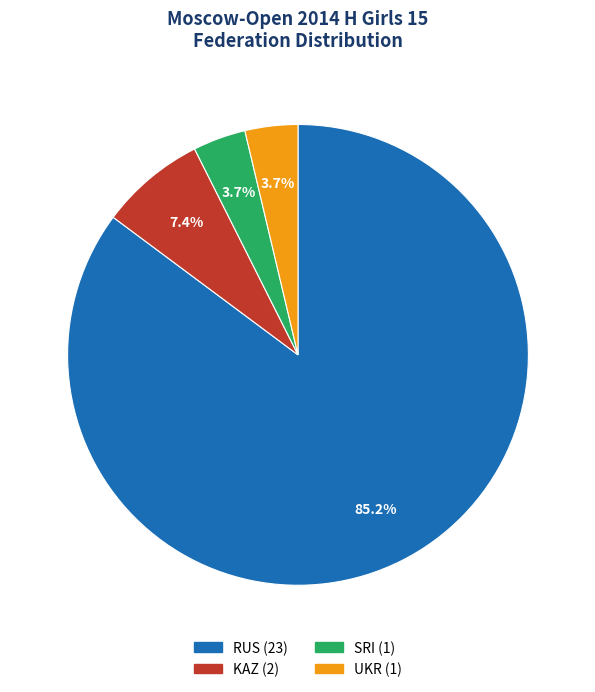

Which category has the biggest portion of the pie?

RUS